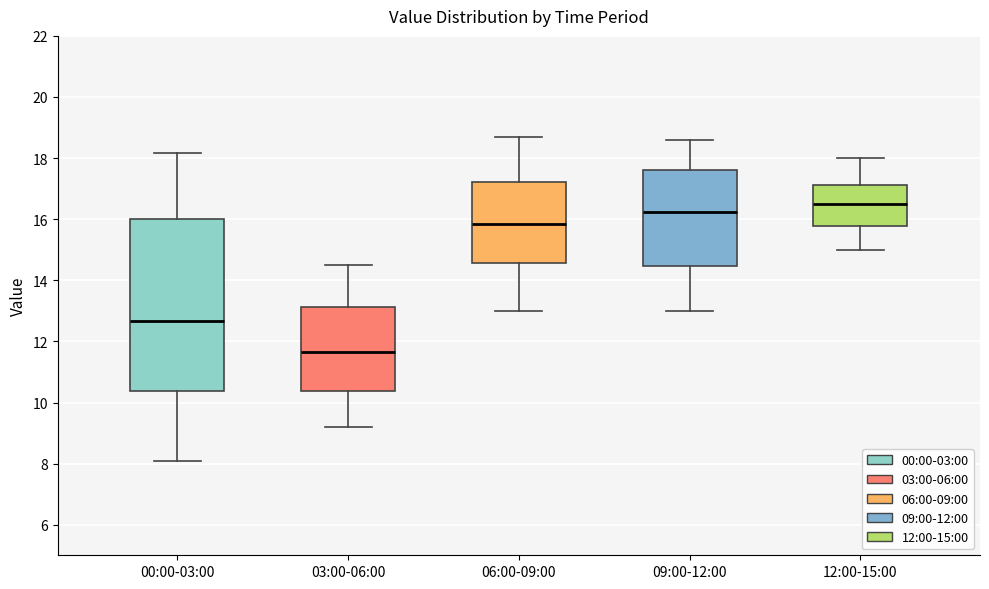

Which box is the tallest, from its lower edge to its upper edge?

00:00-03:00